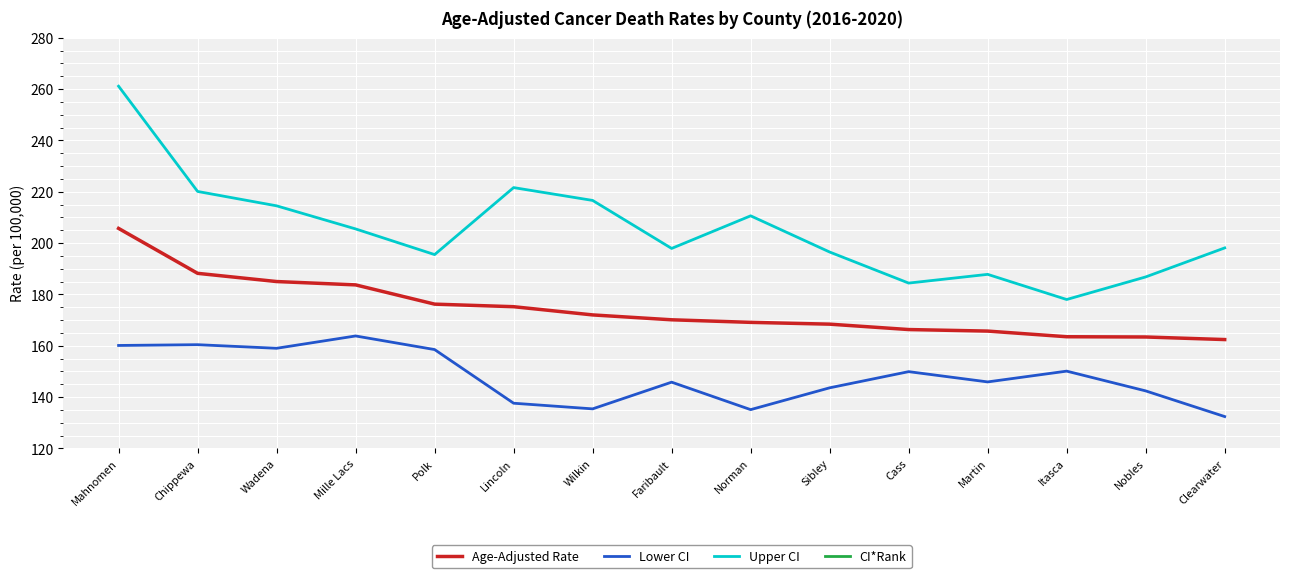

Reading left to right, transcribe all the data shown in this chart.

Age-Adjusted Rate: Mahnomen=205.7	Chippewa=188.2	Wadena=185.0	Mille Lacs=183.7	Polk=176.2	Lincoln=175.2	Wilkin=172.0	Faribault=170.1	Norman=169.1	Sibley=168.4	Cass=166.3	Martin=165.7	Itasca=163.5	Nobles=163.4	Clearwater=162.4
Lower CI: Mahnomen=160.1	Chippewa=160.4	Wadena=159.0	Mille Lacs=163.8	Polk=158.5	Lincoln=137.6	Wilkin=135.4	Faribault=145.8	Norman=135.1	Sibley=143.6	Cass=149.9	Martin=145.9	Itasca=150.1	Nobles=142.4	Clearwater=132.4
Upper CI: Mahnomen=261.1	Chippewa=220.1	Wadena=214.5	Mille Lacs=205.5	Polk=195.5	Lincoln=221.6	Wilkin=216.6	Faribault=197.9	Norman=210.6	Sibley=196.5	Cass=184.4	Martin=187.8	Itasca=178.0	Nobles=186.8	Clearwater=198.1
CI*Rank: Mahnomen=1.0	Chippewa=2.0	Wadena=3.0	Mille Lacs=4.0	Polk=5.0	Lincoln=6.0	Wilkin=7.0	Faribault=8.0	Norman=9.0	Sibley=10.0	Cass=11.0	Martin=12.0	Itasca=13.0	Nobles=14.0	Clearwater=15.0